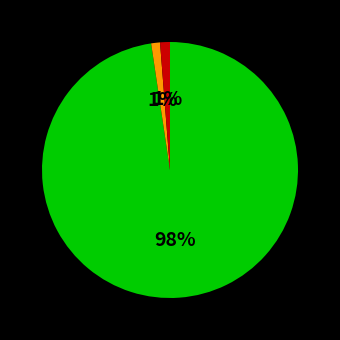

Is there any slice that represents more than half of the pie?

Yes